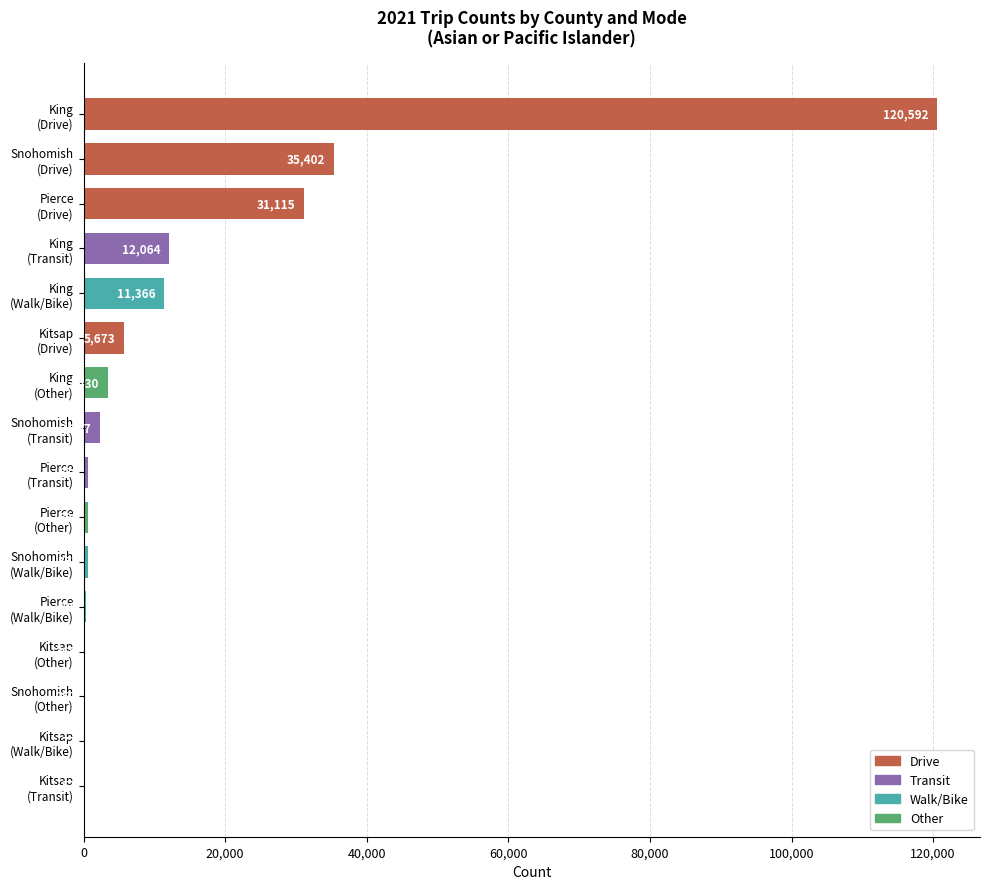

What is the sum of all values?

224819